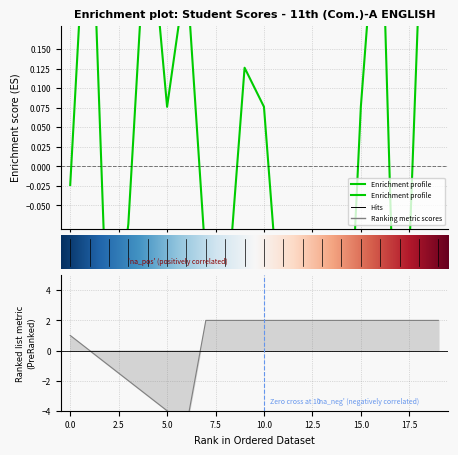

How many data points in Score are above 0?

10